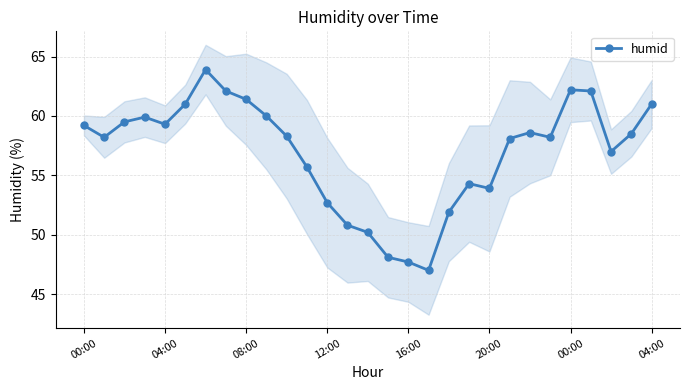

Rank the categories by value from lowest to highest.

17, 16, 15, 14, 13, 18, 12, 20, 19, 11, 26, 21, 04:00, 23, 10, 27, 22, 00:00, 16:00, 08:00, 12:00, 9, 20:00, 28, 8, 04:00, 25, 24, 00:00